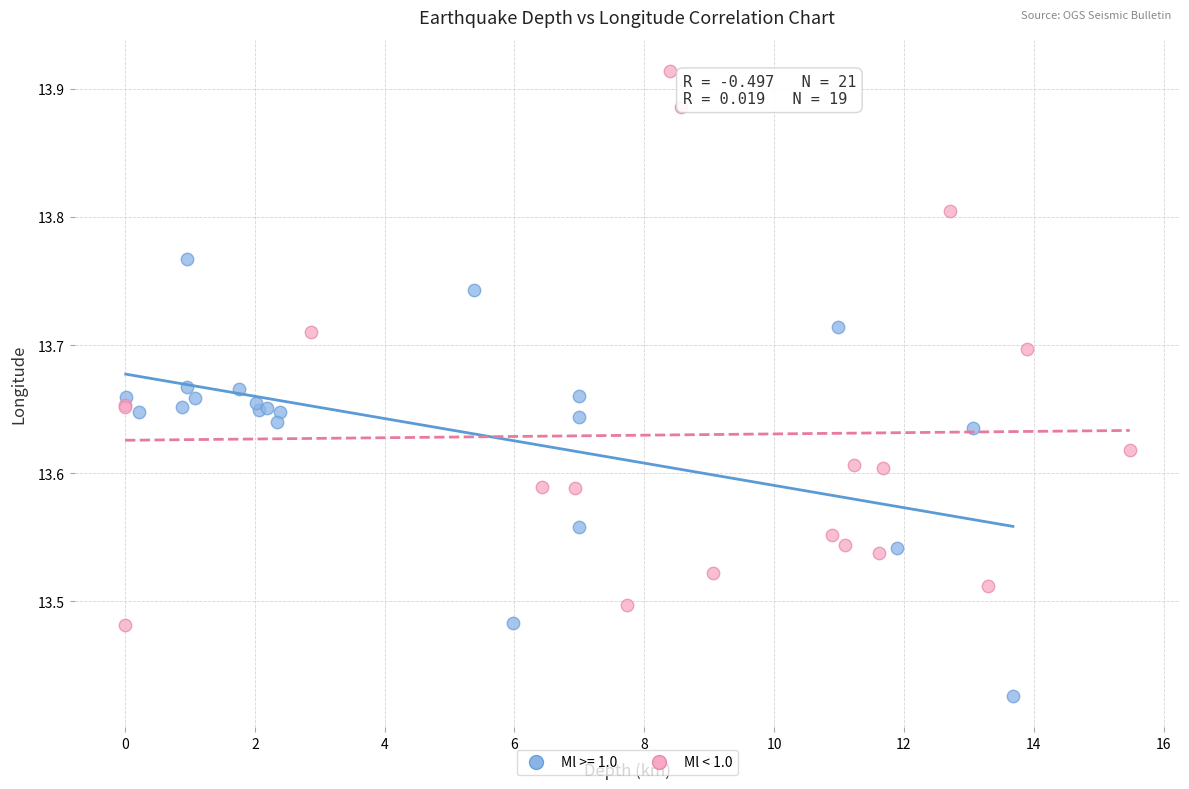

Which series reaches the minimum Y coordinate?

Ml >= 1.0